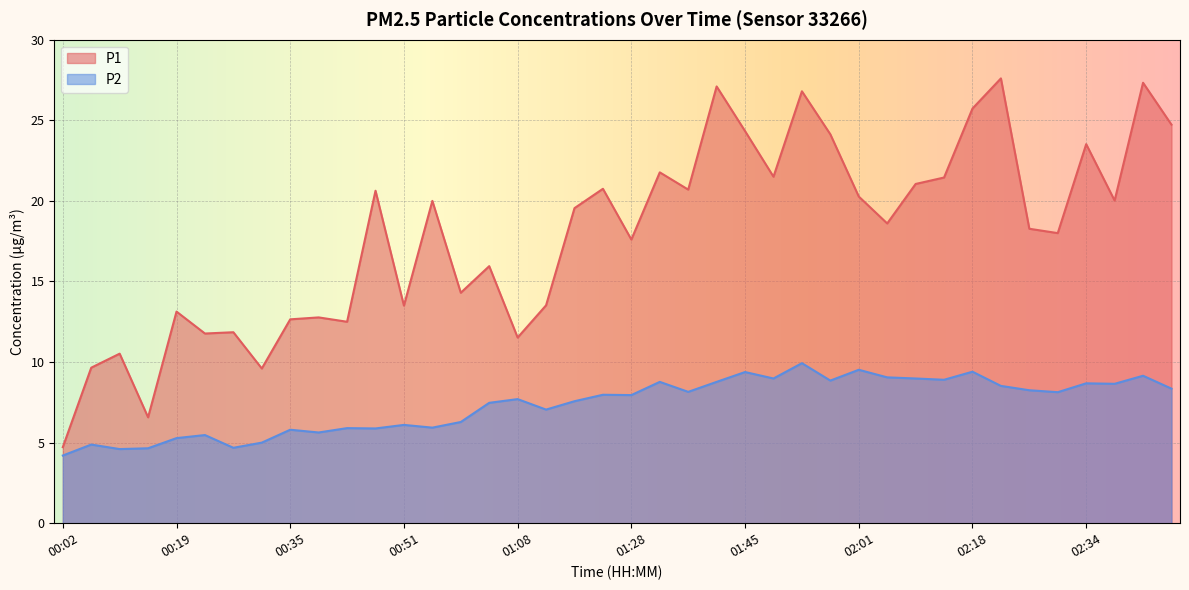

What is the difference between the maximum and minimum values in the P1 series?

22.9